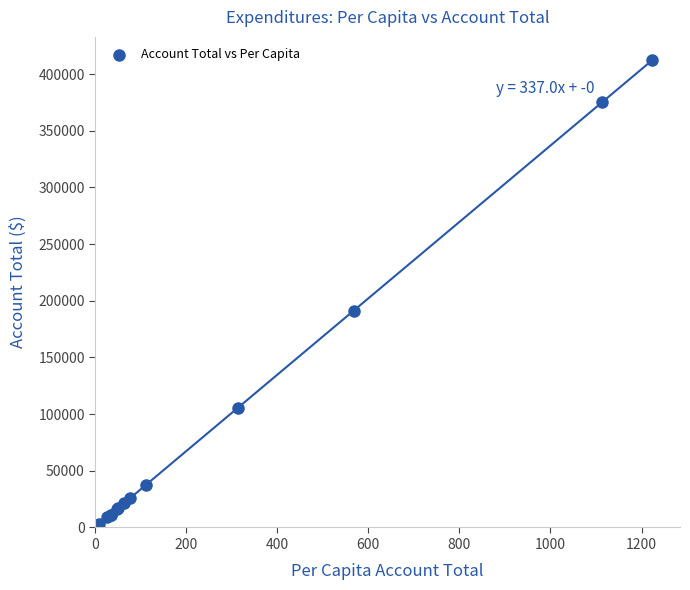

What Y value in the scatter plot is closest to 207703?

191306